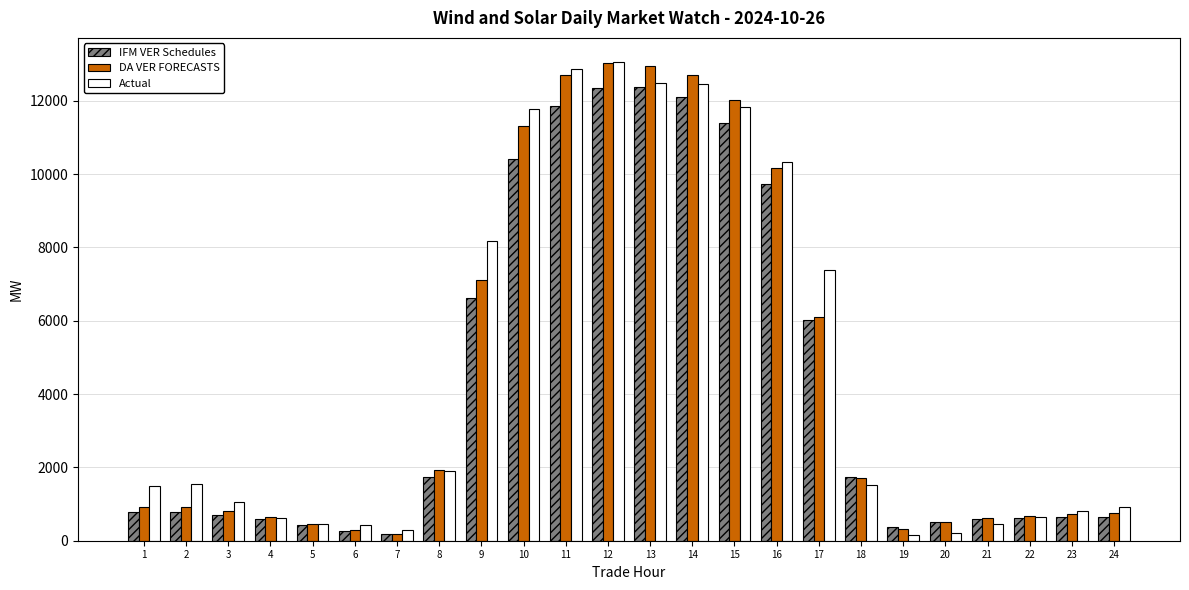

What is the maximum value shown in the chart?

13059.9